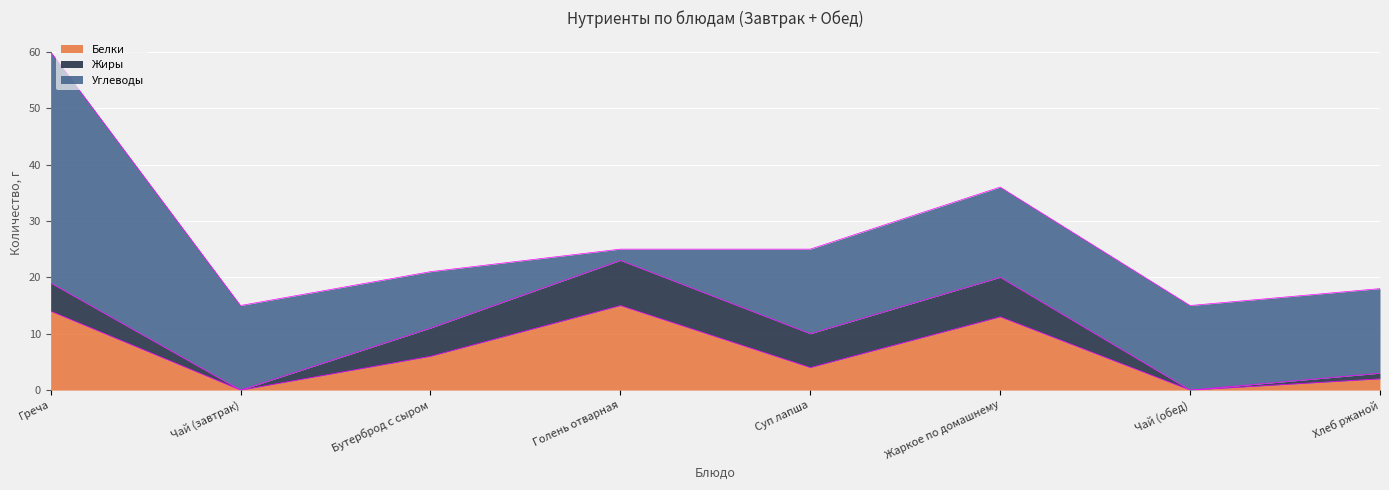

Where do Белки and Углеводы first cross each other?

Бутерброд с сыром and Голень отварная